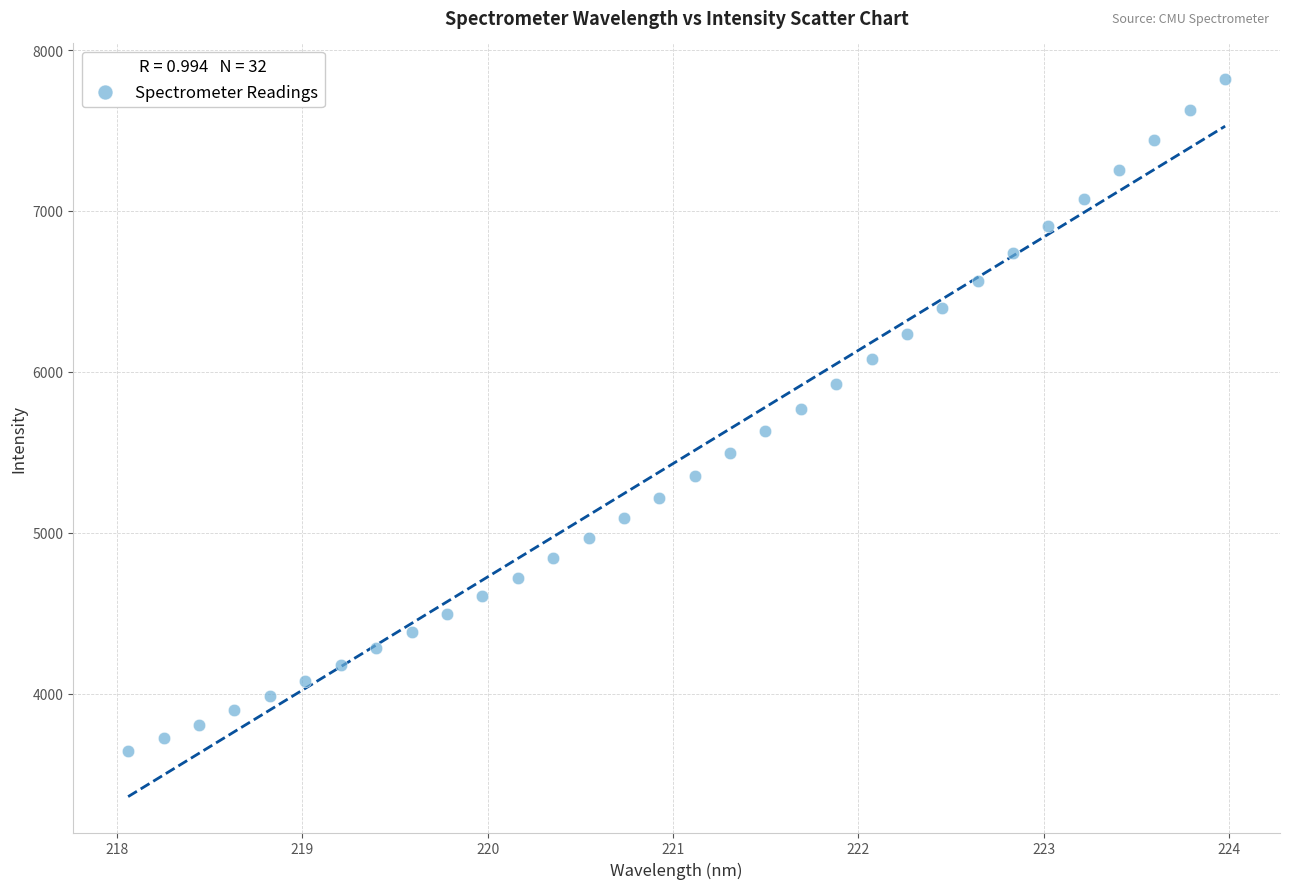

What is the range of X values (max minus min)?

5.9